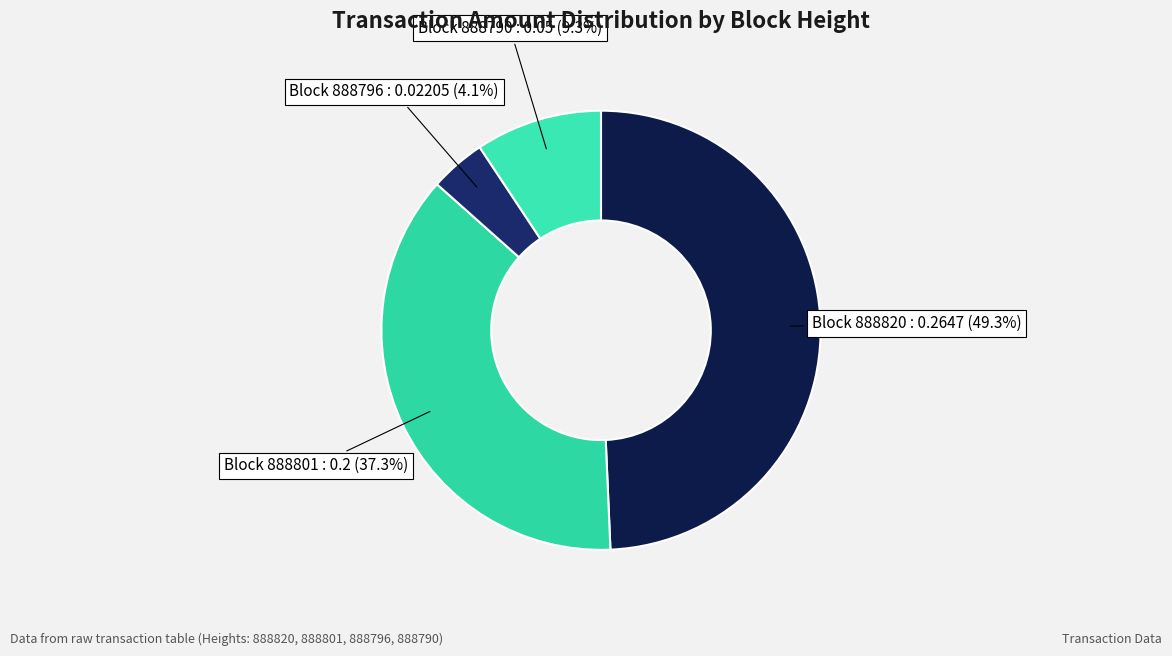

Count the number of slices in the pie.

4